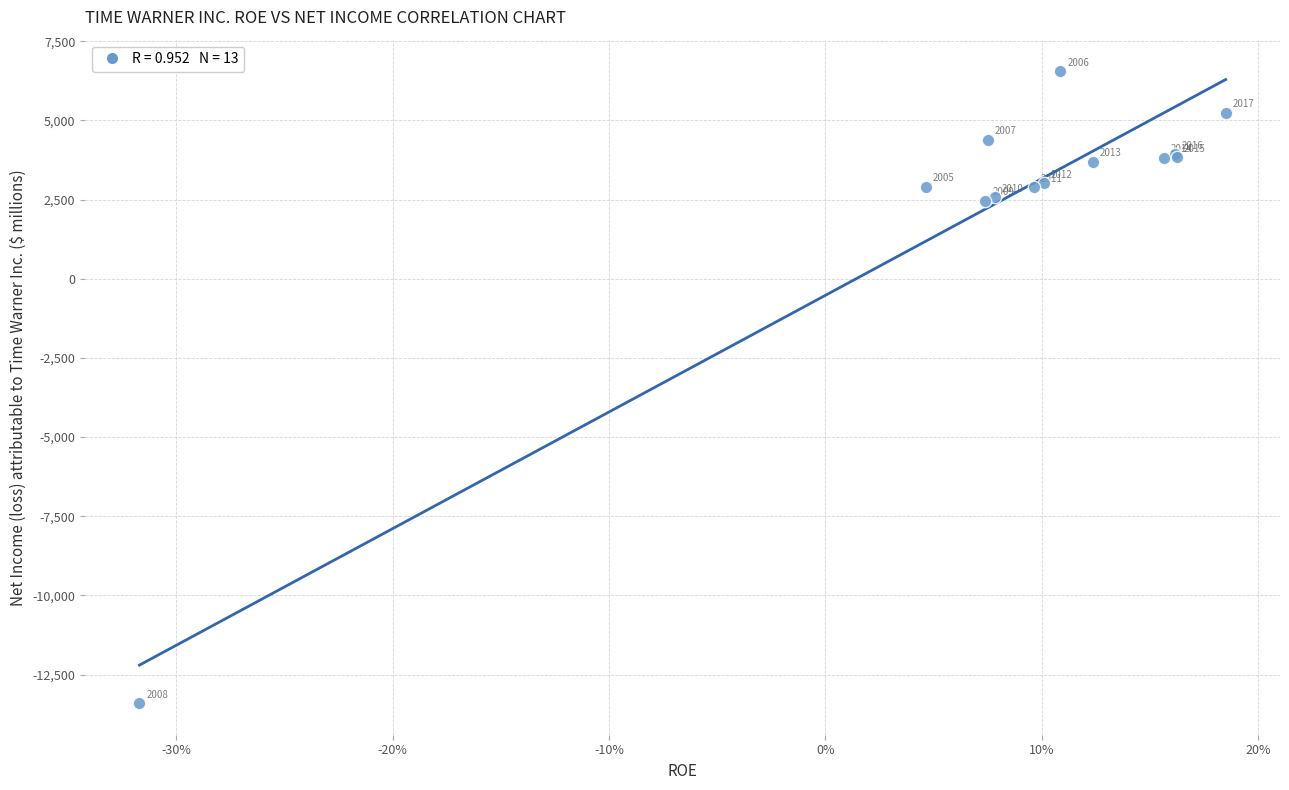

What Y value in the scatter plot is closest to -3425?

2468